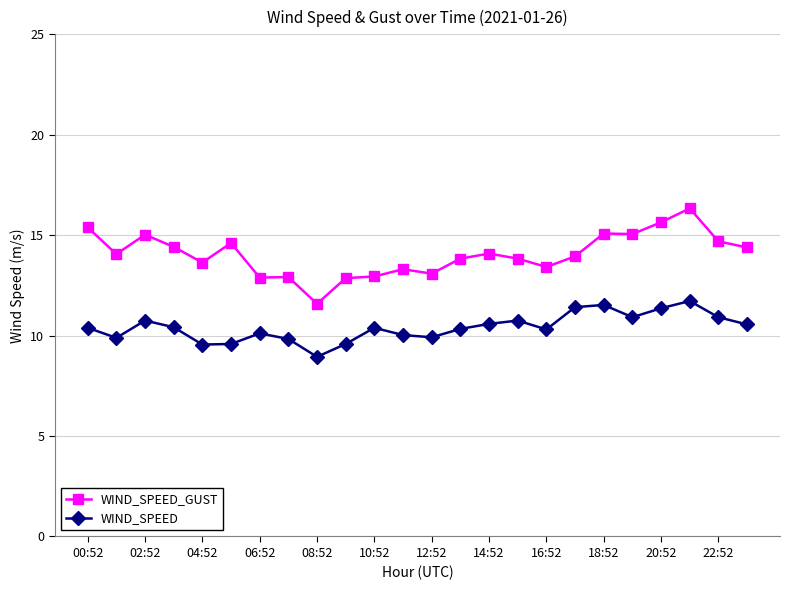

True or false: WIND_SPEED has more than 0 interior local peaks.

True